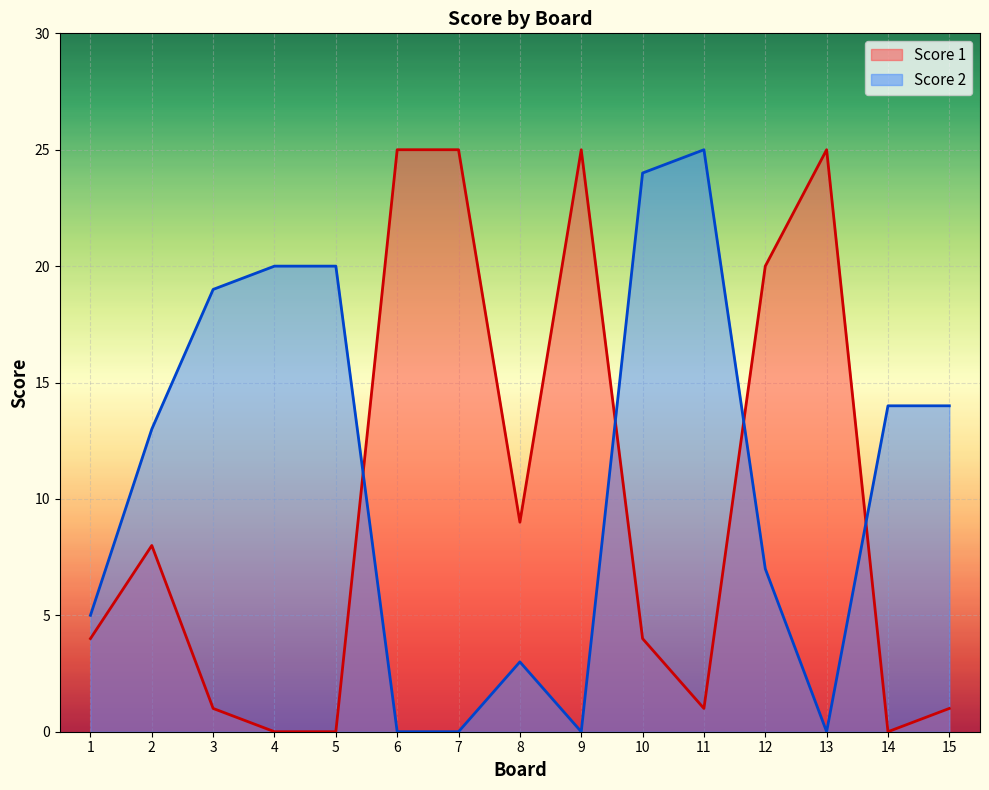

Reading left to right, transcribe all the data shown in this chart.

Score 2: 5	13	19	20	20	0	0	3	0	24	25	7	0	14	14
Score 1: 4	8	1	0	0	25	25	9	25	4	1	20	25	0	1